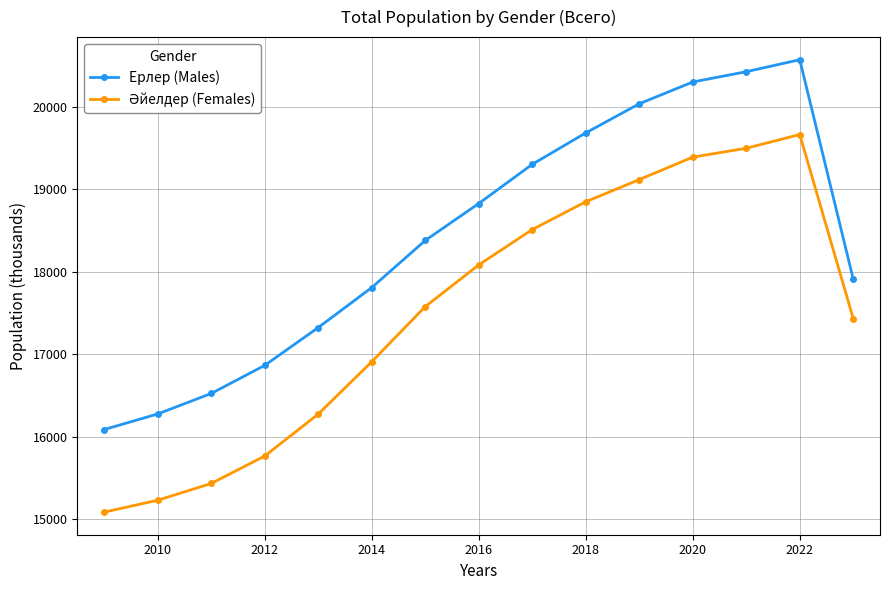

What is the difference between the maximum and minimum values in the Ерлер (Males) series?

4483